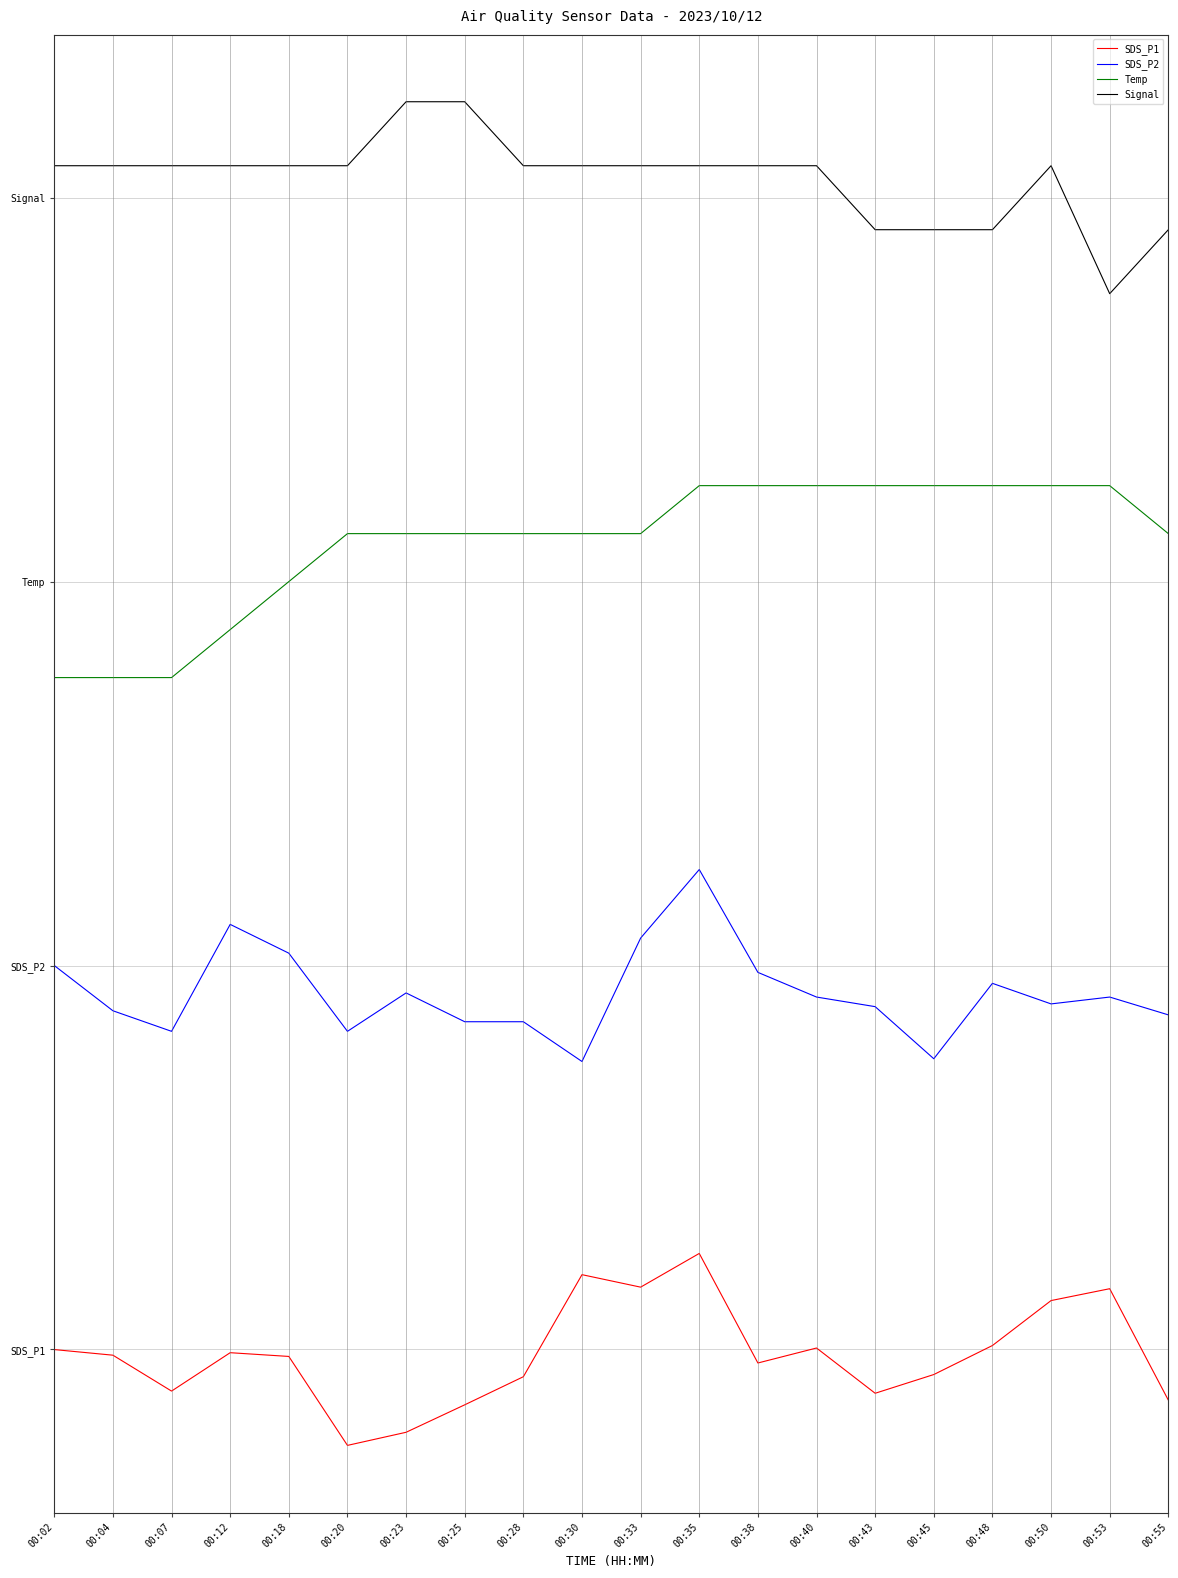

Reading left to right, list all the values displayed in this chart.

SDS_P1: -0.0	-0.0	-0.2	-0.0	-0.0	-0.5	-0.4	-0.3	-0.1	0.4	0.3	0.5	-0.1	0.0	-0.2	-0.1	0.0	0.3	0.3	-0.3
SDS_P2: 2.0	1.8	1.7	2.2	2.1	1.7	1.9	1.7	1.7	1.5	2.1	2.5	2.0	1.8	1.8	1.5	1.9	1.8	1.8	1.7
Temp: 3.5	3.5	3.5	3.8	4.0	4.2	4.2	4.2	4.2	4.2	4.2	4.5	4.5	4.5	4.5	4.5	4.5	4.5	4.5	4.2
Signal: 6.2	6.2	6.2	6.2	6.2	6.2	6.5	6.5	6.2	6.2	6.2	6.2	6.2	6.2	5.8	5.8	5.8	6.2	5.5	5.8